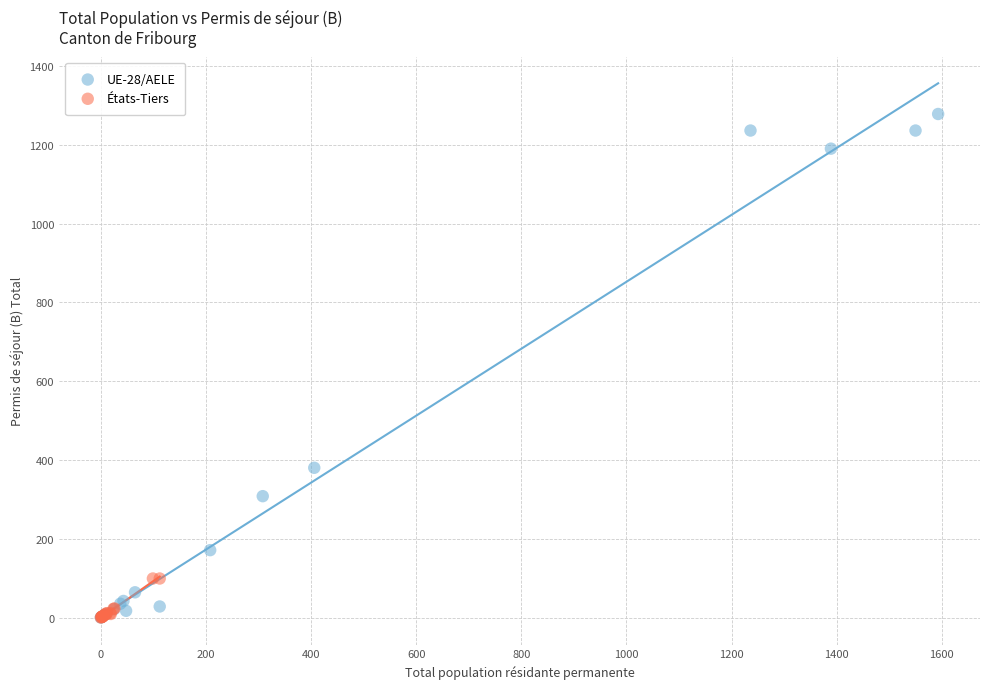

What are all the series names shown in the legend?

UE-28/AELE, États-Tiers